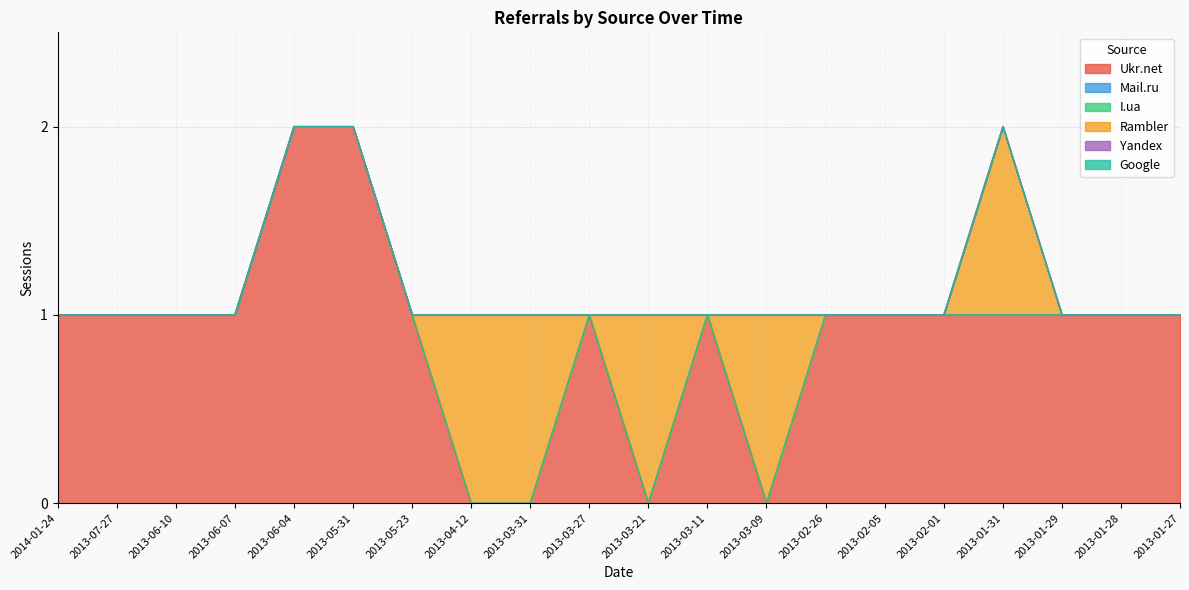

True or false: I.ua has more than 1 interior local peaks.

False